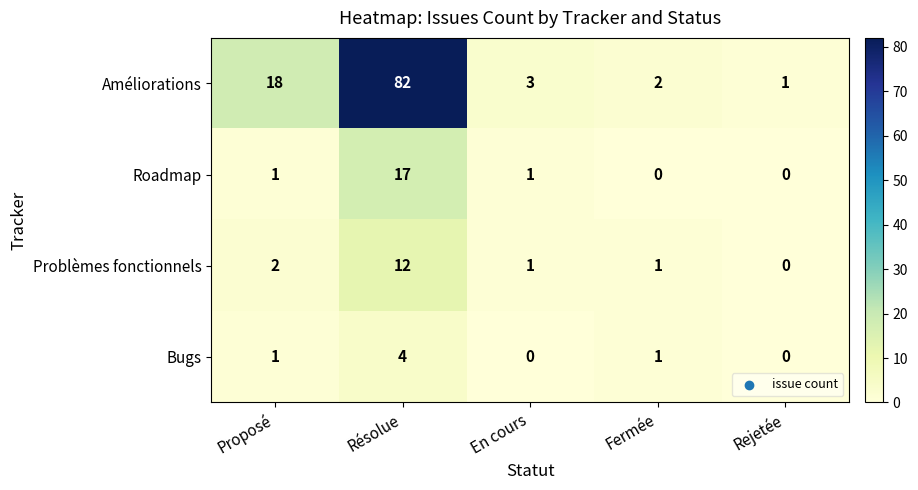

What value does the Améliorations series have at En cours, to the nearest 5?

5